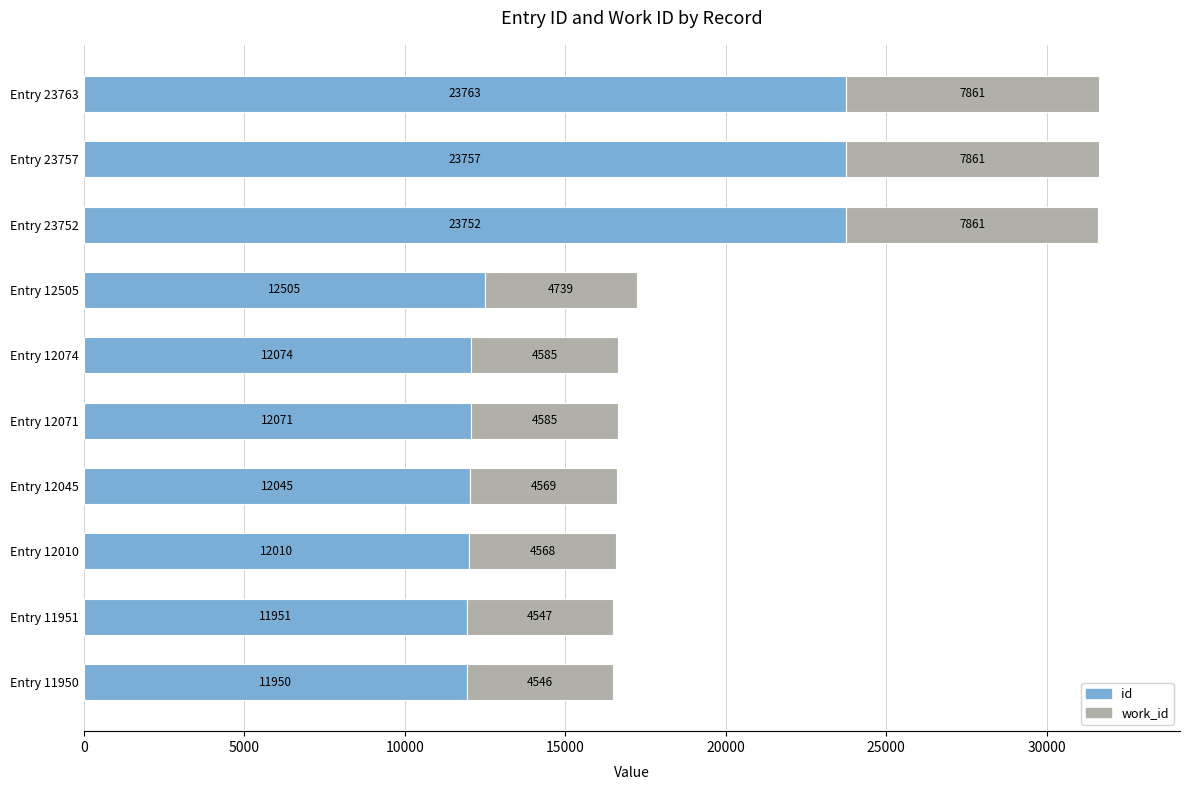

What is the sum of all id values?

155878